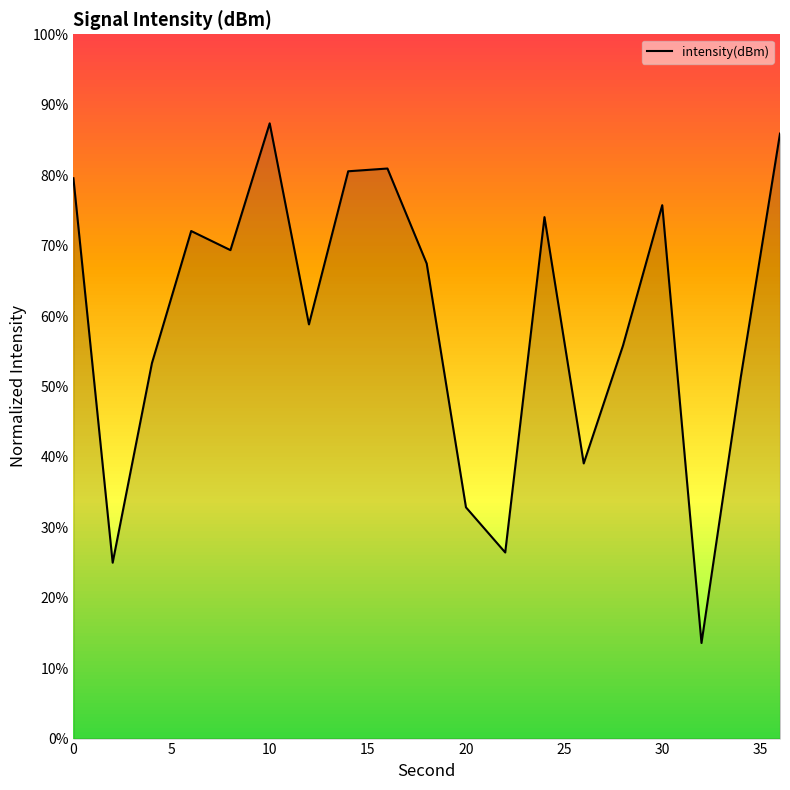

What is the minimum value shown in the chart?

13.6